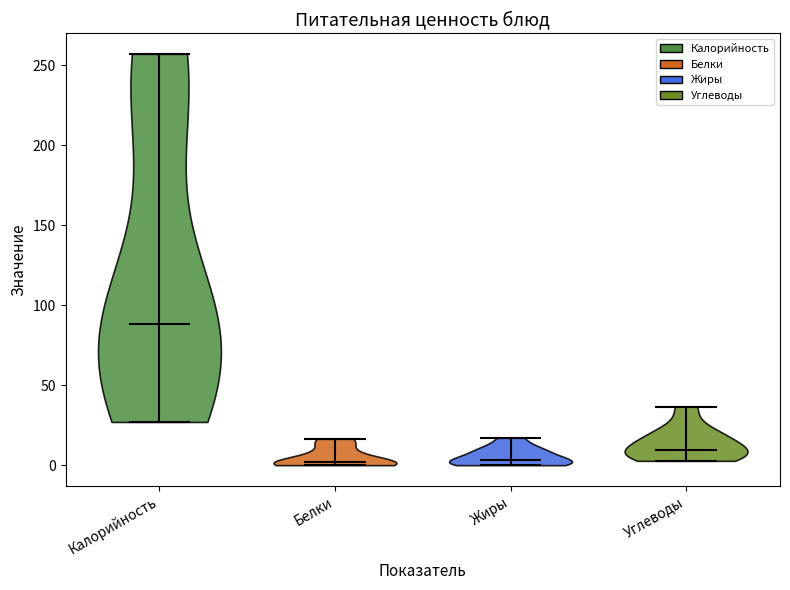

Reading left to right, read every violin against the y-axis: where its median line is, and the lowest and highest points it reaches. The values are not printed on the chart, so give them approximately, as read against the axis.

Калорийность: median line 90, lowest point 25, highest point 255
Белки: median line 0, lowest point 0, highest point 15
Жиры: median line 5, lowest point 0, highest point 15
Углеводы: median line 10, lowest point 5, highest point 35